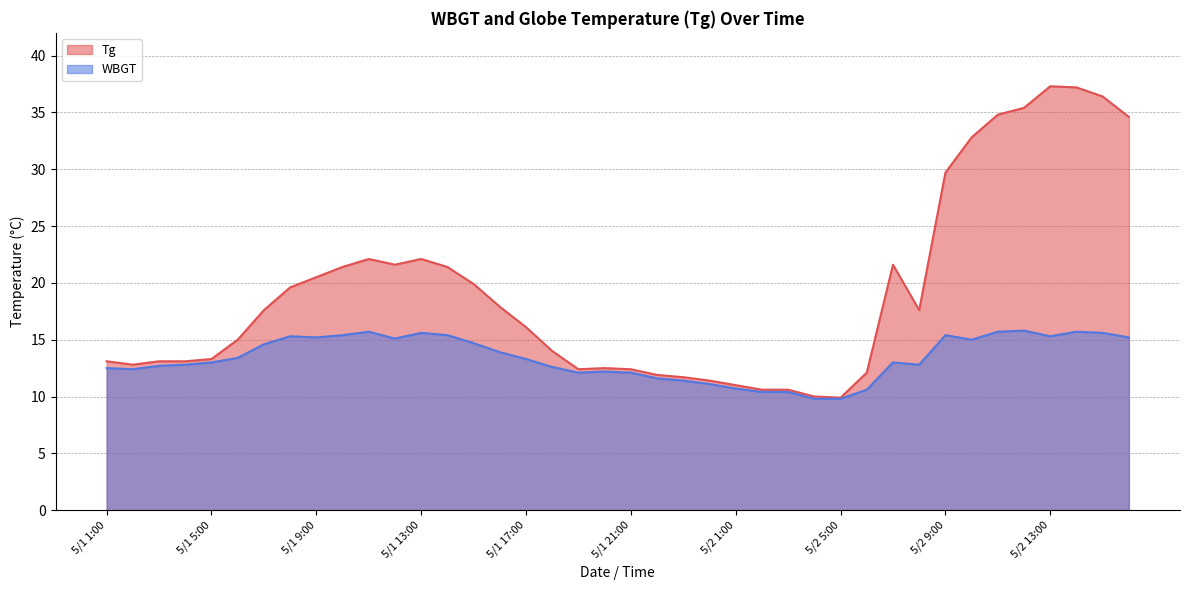

Is the value of WBGT at 5/1 1:00 greater than the value of Tg at 5/1 10:00?

No